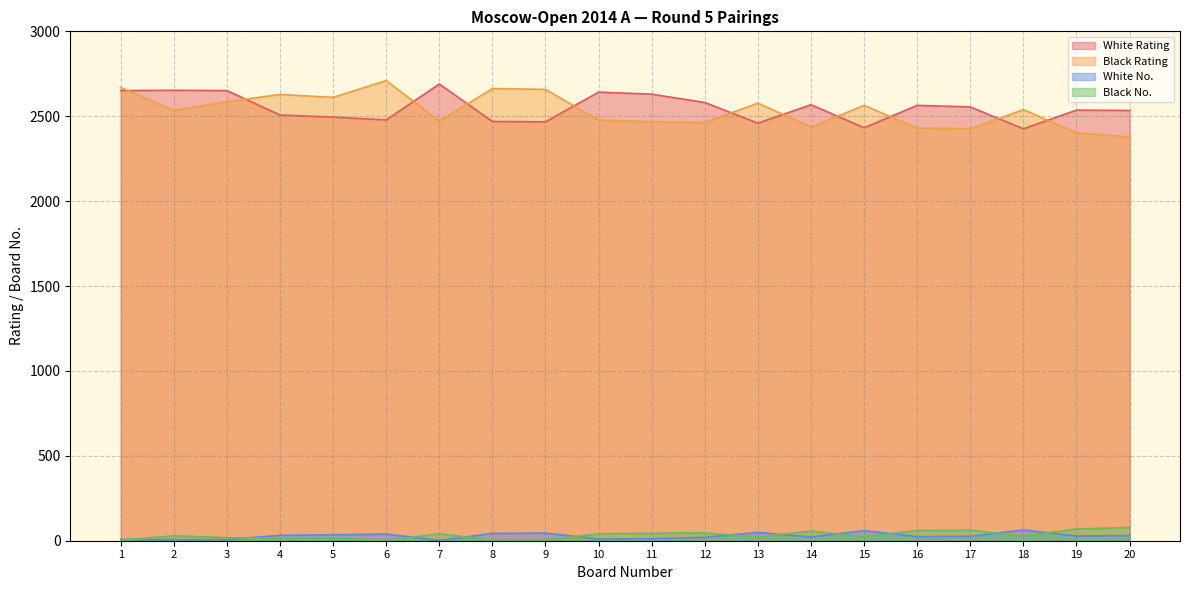

After their last crossing, which series has the higher values: Black Rating or White Rating?

White Rating